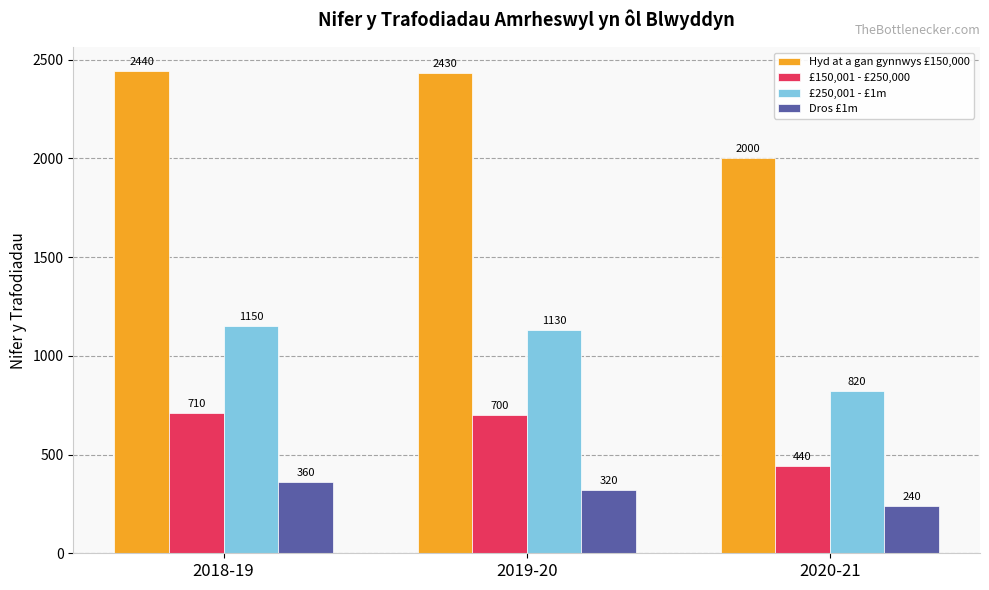

Which series has the widest spread of values?

Hyd at a gan gynnwys £150,000